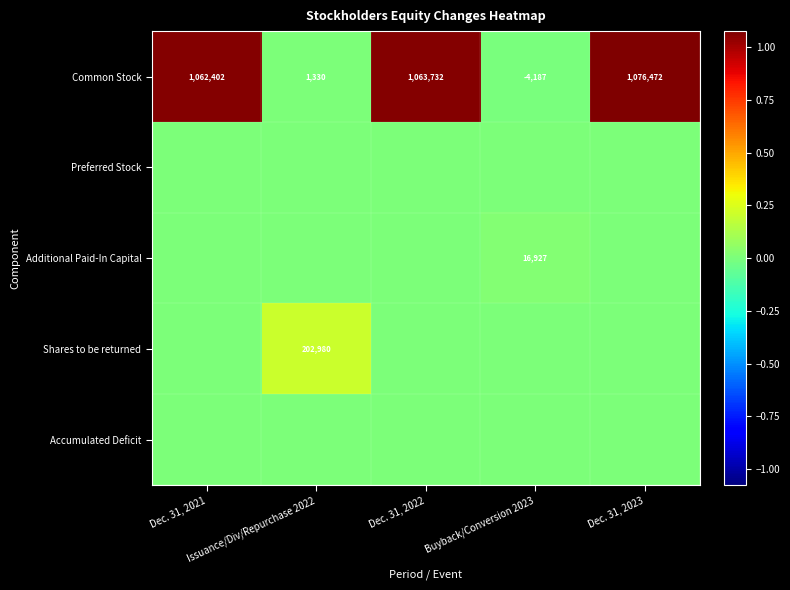

What is the greatest value displayed?

1076472